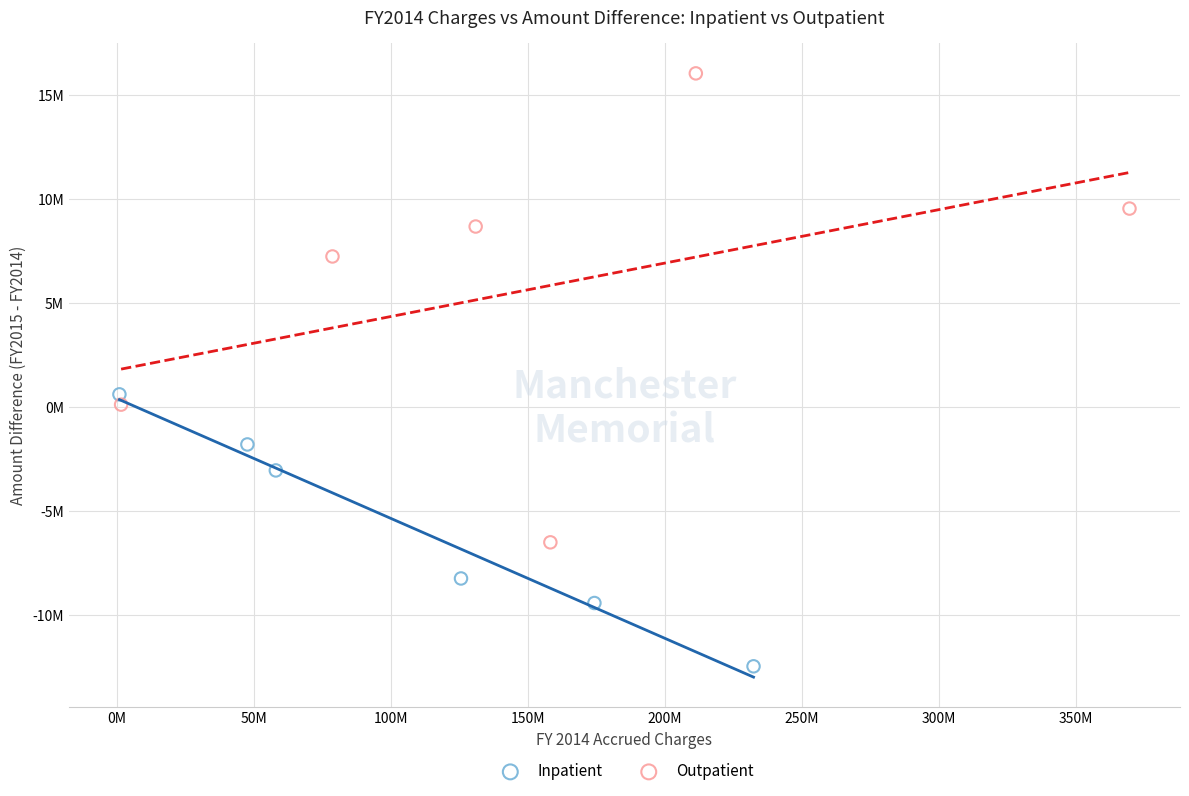

Which series contains the highest Y value?

Outpatient